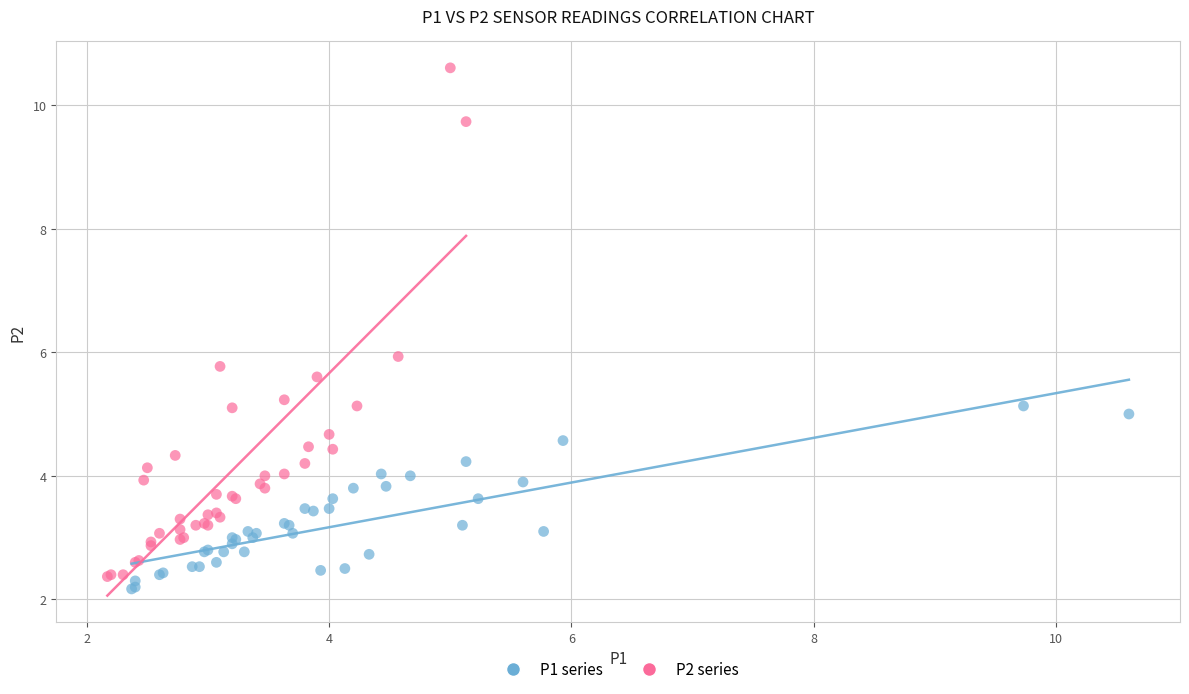

Which series has the largest Y range (max minus min)?

P2 series